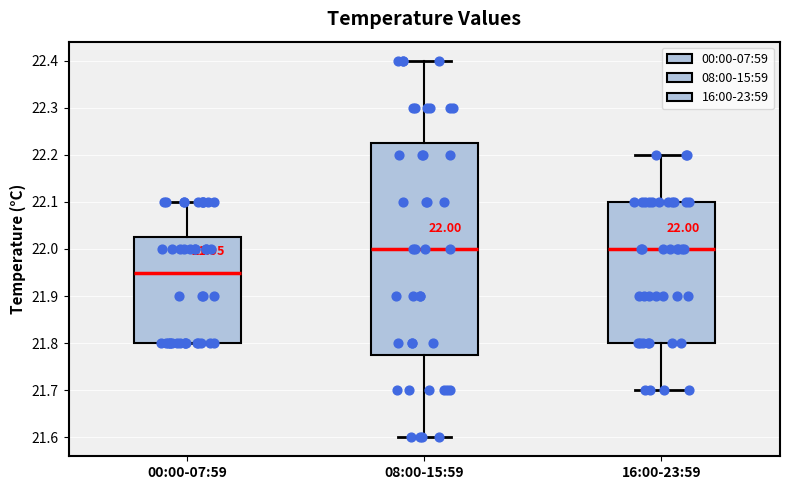

Which box is the tallest, from its lower edge to its upper edge?

08:00-15:59